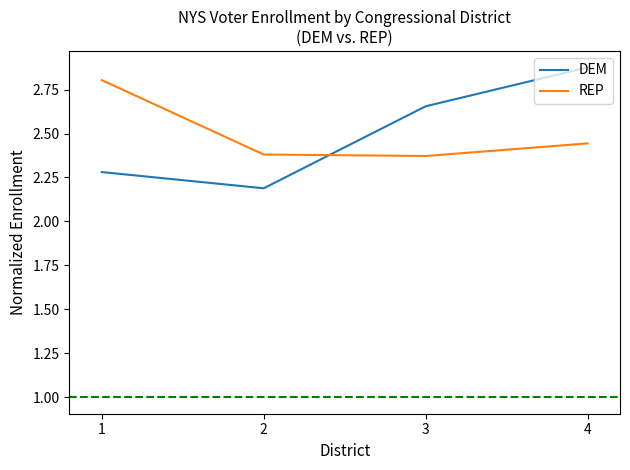

At which category is the sum across all series the highest?

4